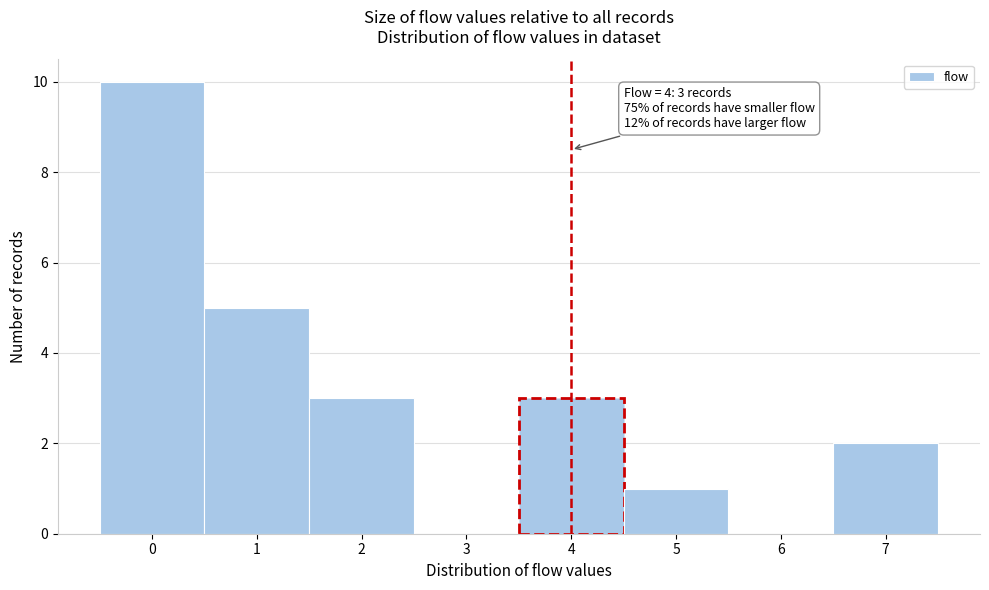

Over which range of the x-axis is the bar tallest?

-0.5 to 0.5